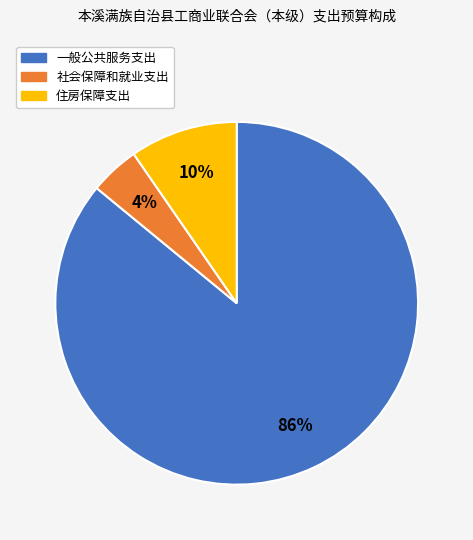

Is the sum of 社会保障和就业支出 and 住房保障支出 greater than half?

No